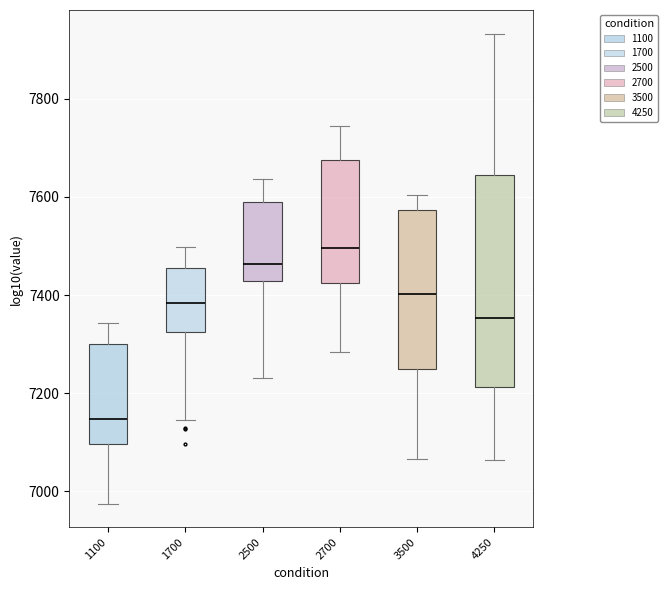

Reading left to right, transcribe this box plot: for each box, give where its median line is, the range the box spans, and where its two whiskers end, as read against the y-axis. The values are not printed on the chart, so give them approximately, as read against the axis.

1100: median 7140, box 7100 to 7300, whiskers 6980 to 7340
1700: median 7380, box 7320 to 7460, whiskers 7140 to 7500
2500: median 7460, box 7420 to 7580, whiskers 7240 to 7640
2700: median 7500, box 7420 to 7680, whiskers 7280 to 7740
3500: median 7400, box 7240 to 7580, whiskers 7060 to 7600
4250: median 7360, box 7220 to 7640, whiskers 7060 to 7940